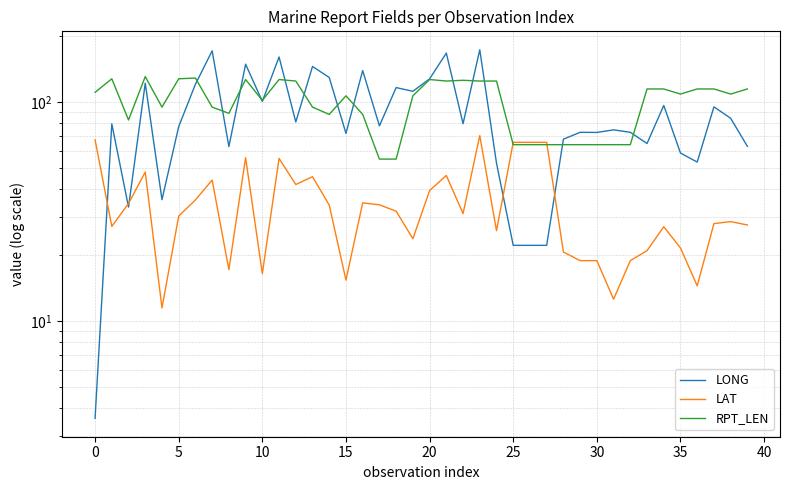

How many categories are shown in the chart?

40